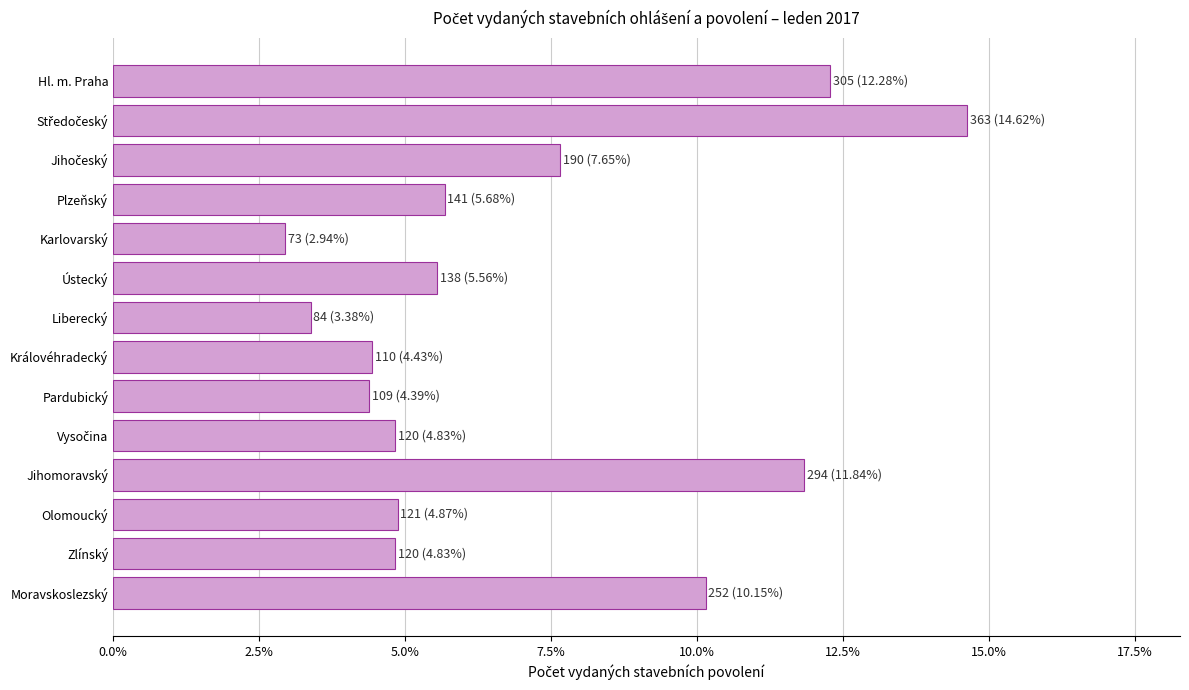

Count the values in the range 0 to 1.

14